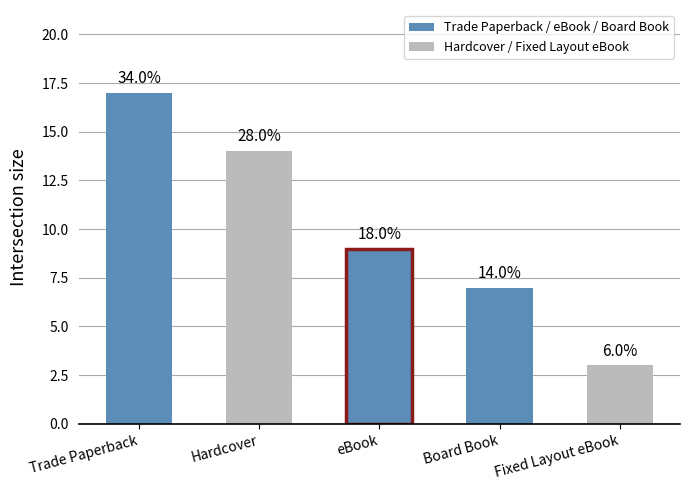

Which category has the highest value across all series?

Trade Paperback